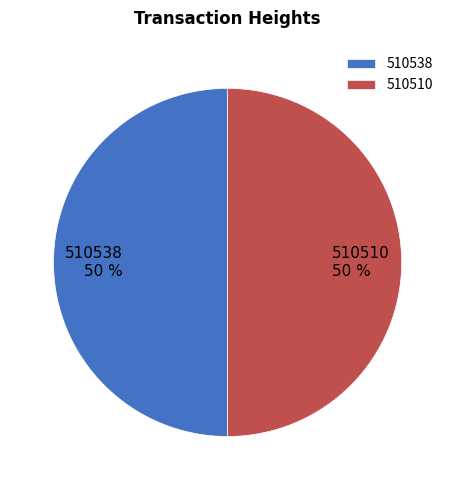

The 510538 slice represents 35% of the pie. True or false?

False